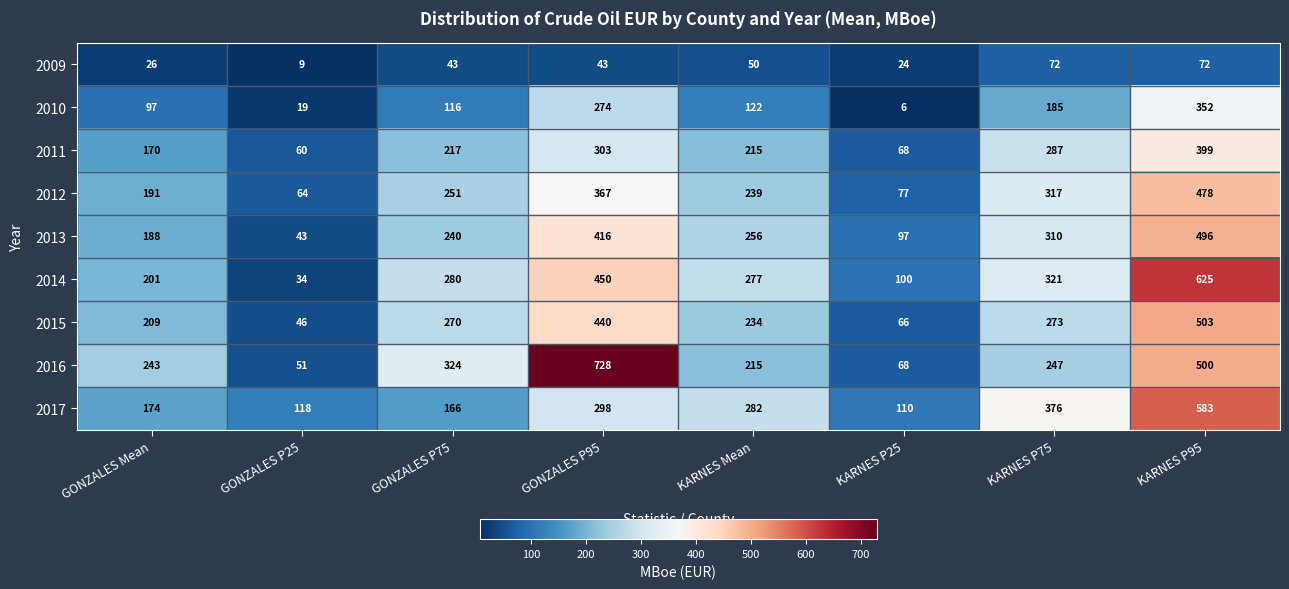

What is the spread (max minus min) of values at KARNES Mean?

232